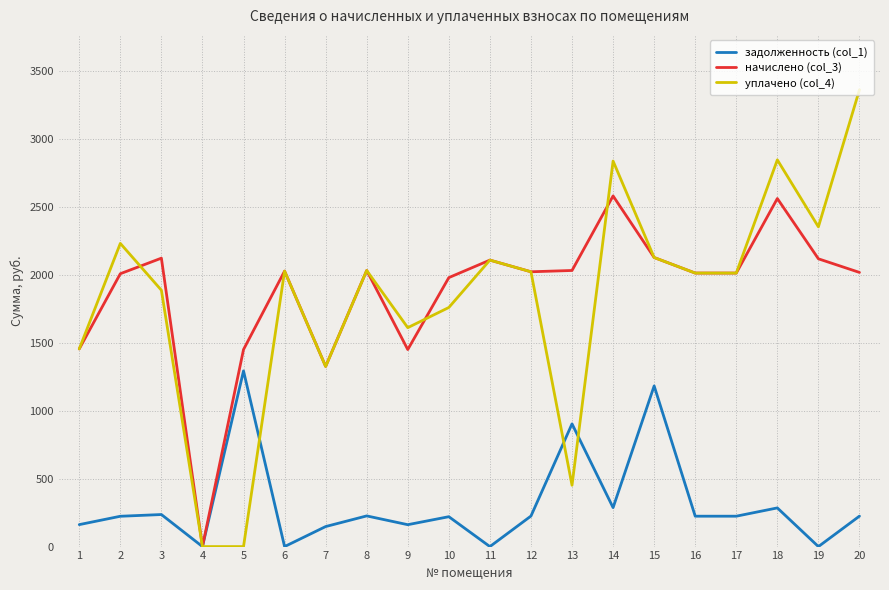

The value of уплачено (col_4) at 15 is 3818.1. True or false?

False